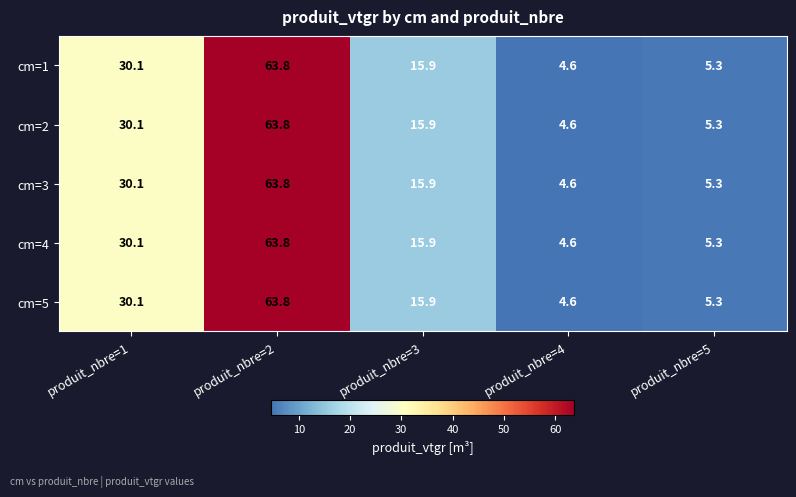

At which category is the sum across all series the highest?

produit_nbre=2